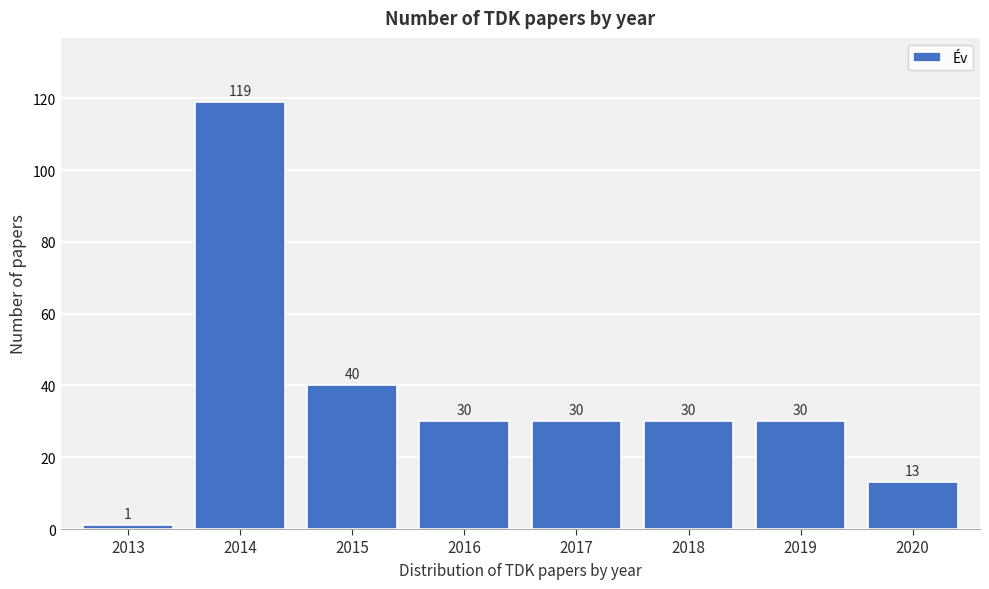

Reading right to left, extract all data points from this chart.

2020=13	2019=30	2018=30	2017=30	2016=30	2015=40	2014=119	2013=1